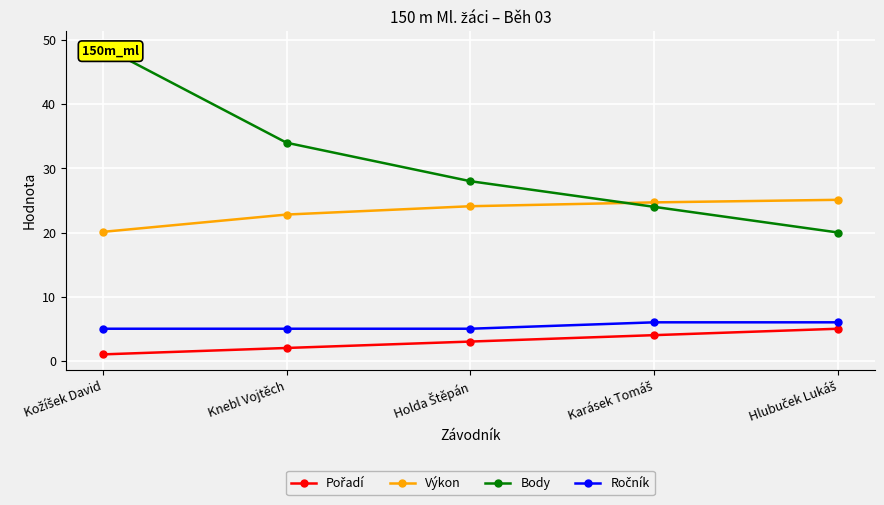

At which category does the chart reach its minimum across all series?

Kožíšek David